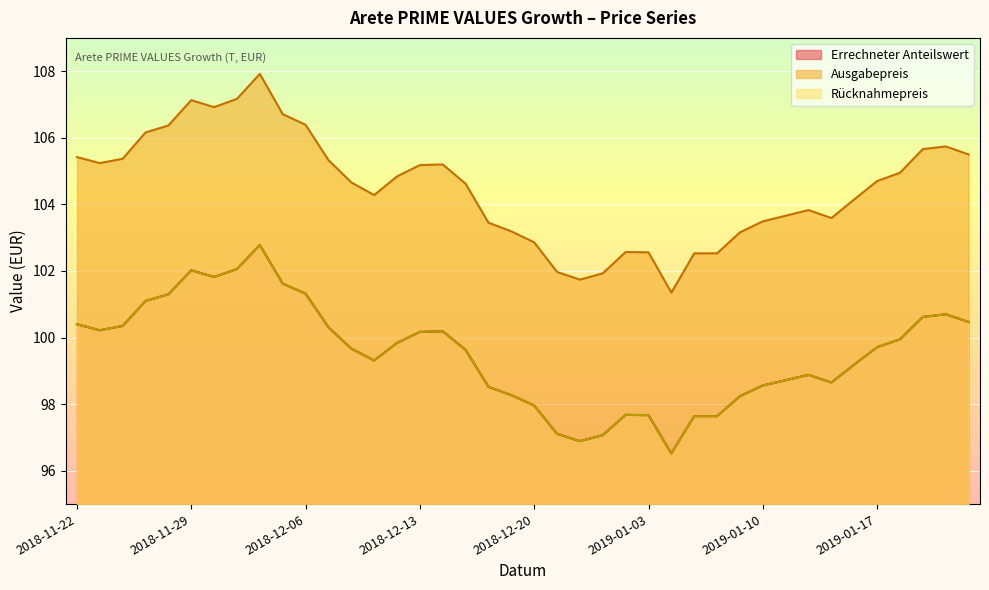

What is the minimum value for Errechneter Anteilswert?

96.5